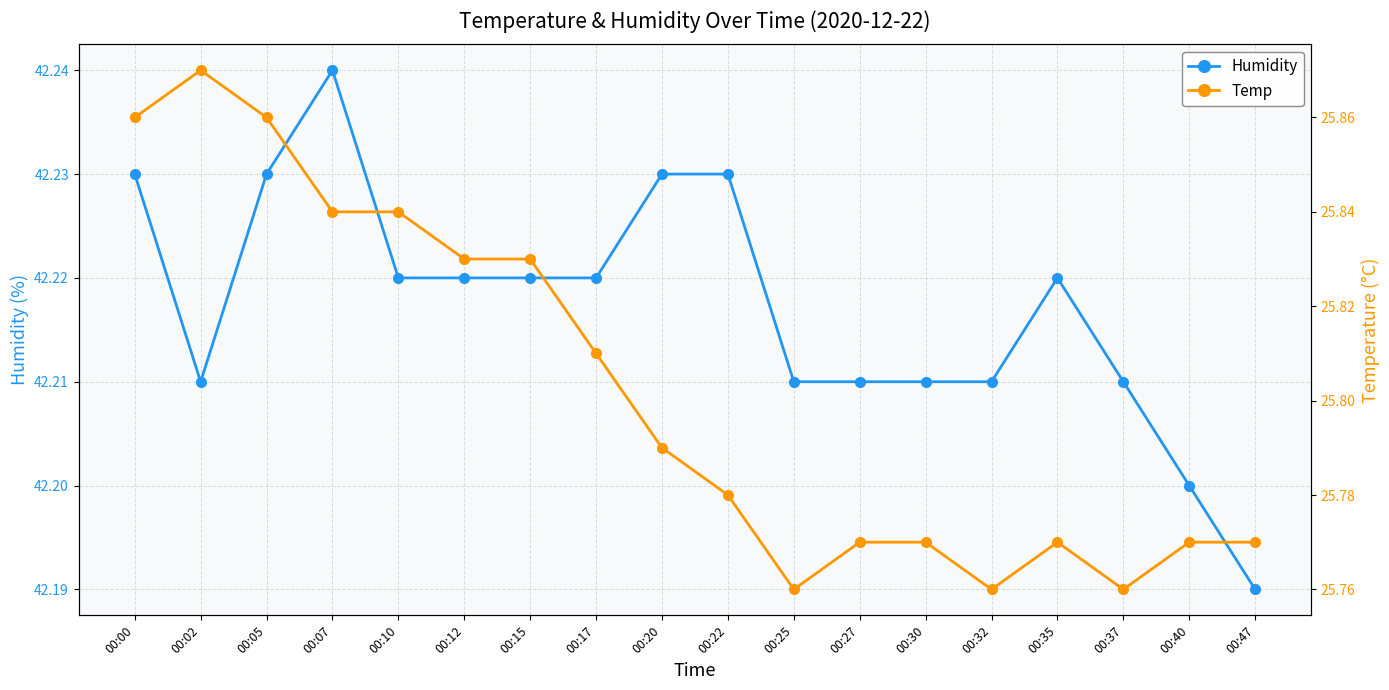

Read the Temp value at 00:07.

25.8